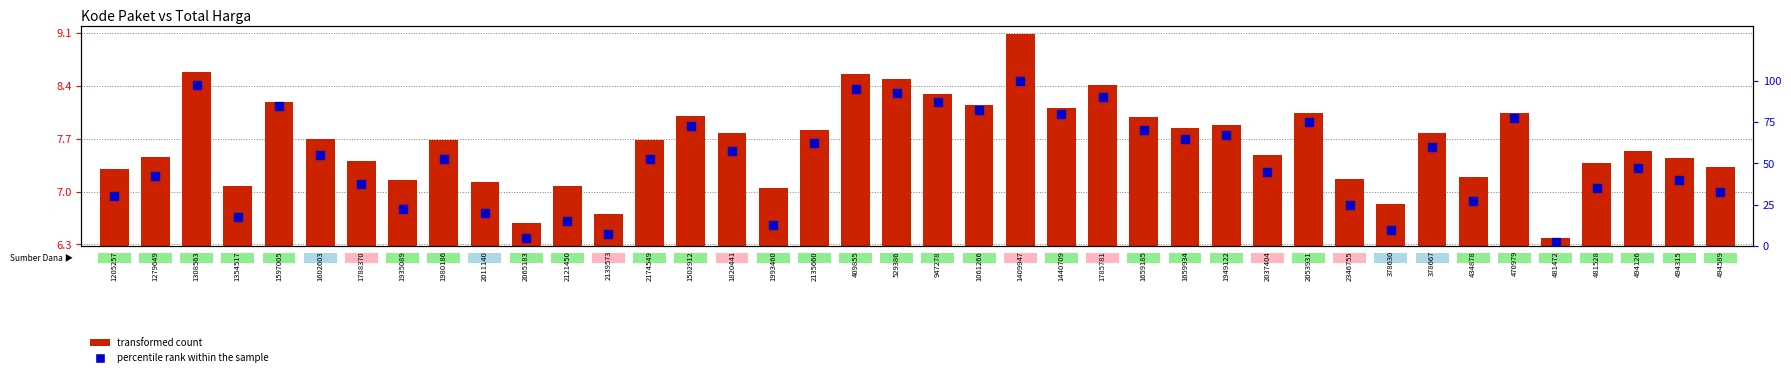

Which series reaches the maximum Y coordinate?

percentile rank within the sample